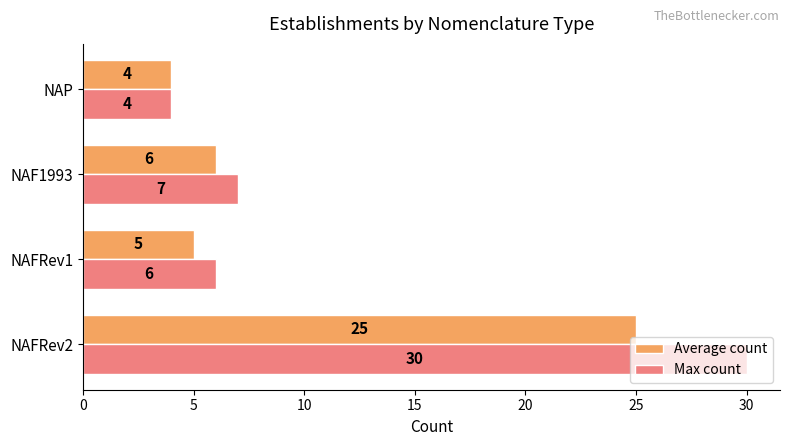

At which label is Average count closest to 14?

NAF1993